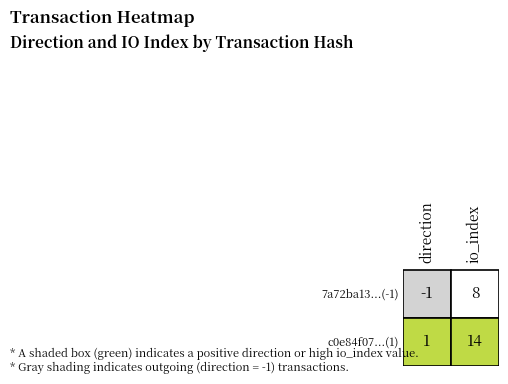

What is the difference between the c0e84f0772289baf917f58fe823a23cb09fdffa values at 1 and 0?

13